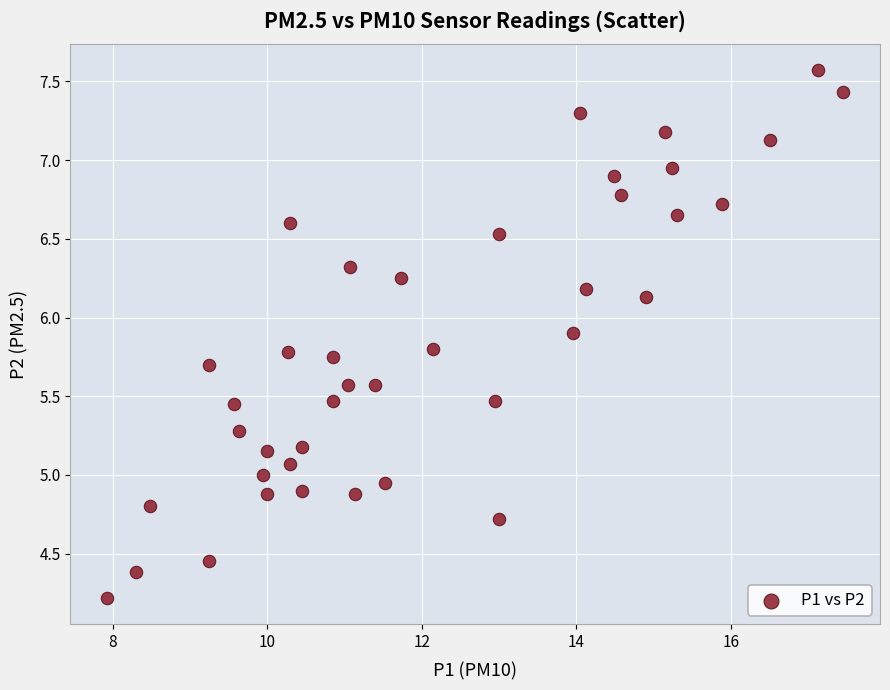

What is the range of X values (max minus min)?

9.5